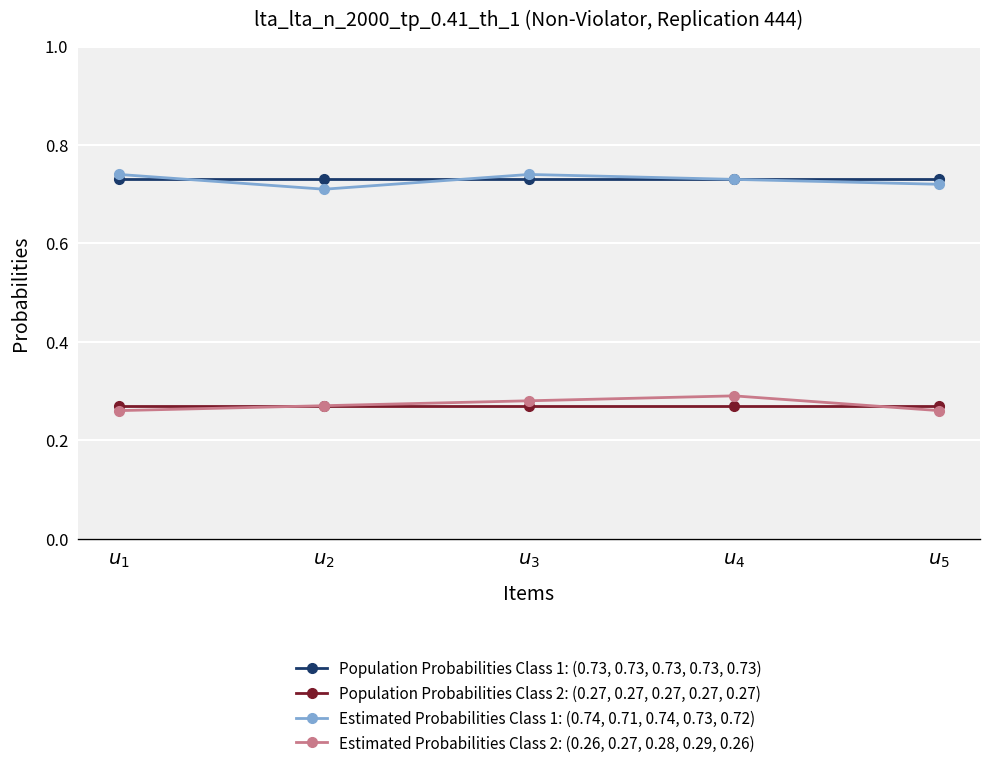

True or false: Population Probabilities Class 2: (0.27, 0.27, 0.27, 0.27, 0.27) and Population Probabilities Class 1: (0.73, 0.73, 0.73, 0.73, 0.73) intersect in this chart.

False